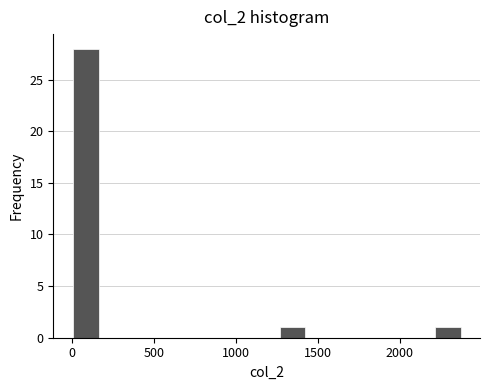

Around what value on the x-axis is the tallest bar? Give the approximate position of its centre, as read against the axis.

100